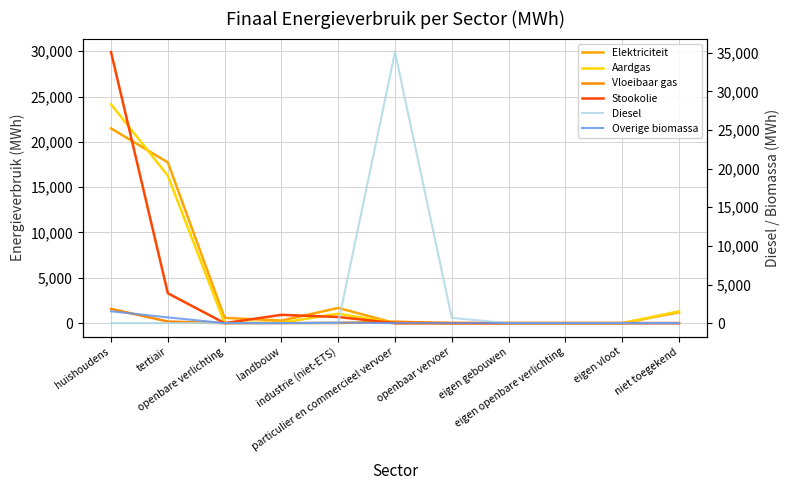

What is the average value of the Aardgas series?

3891.7